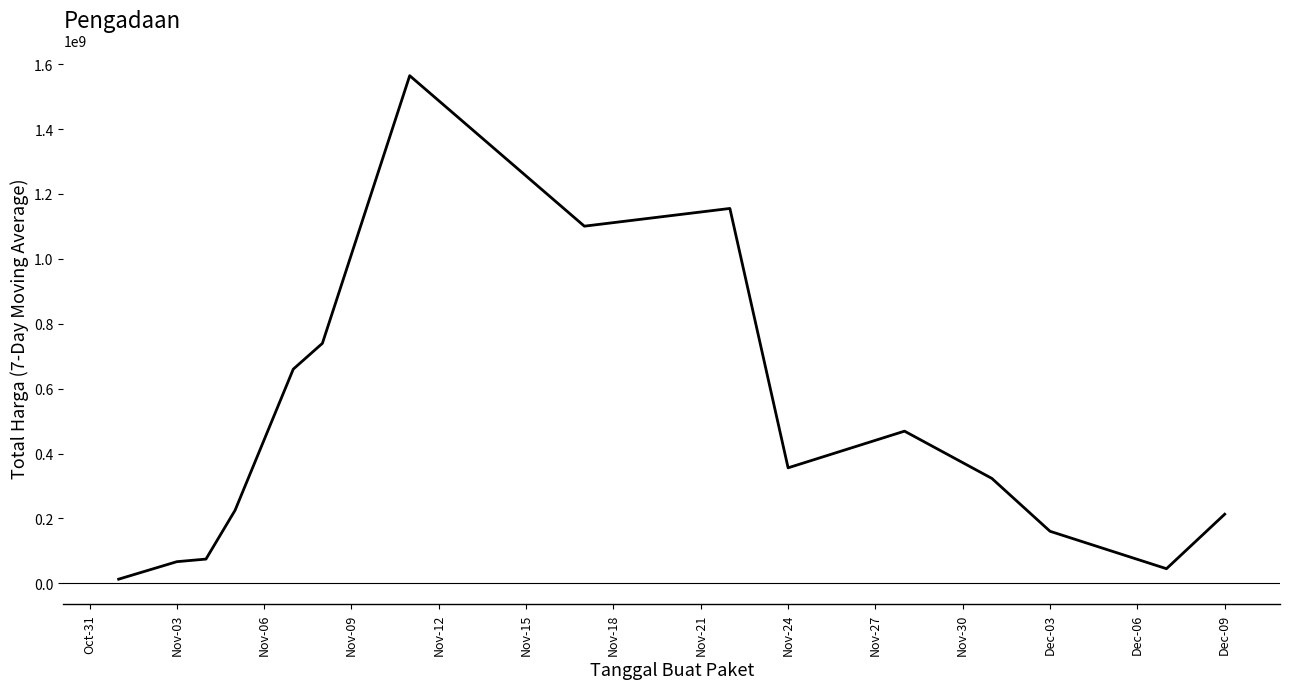

What is the difference between the maximum and minimum values?

1551864213.3